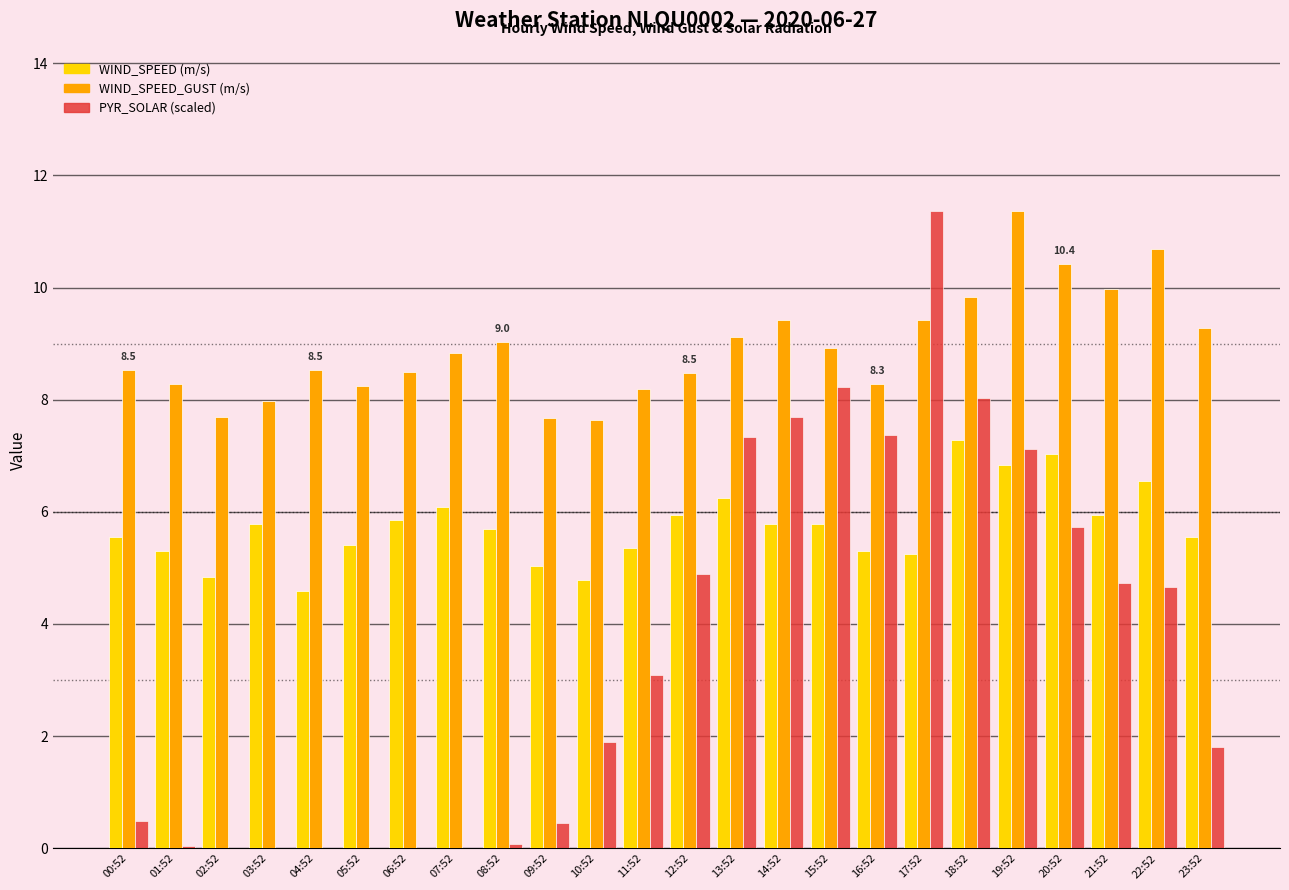

How many data points does each series have?

24